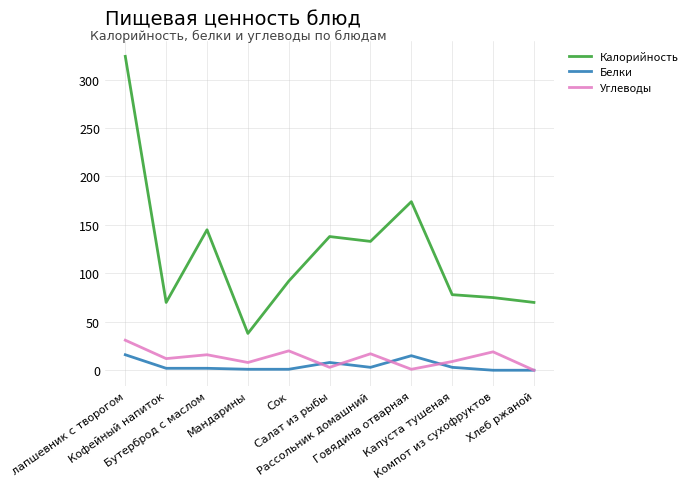

How many interior local peaks does the Углеводы series have?

4